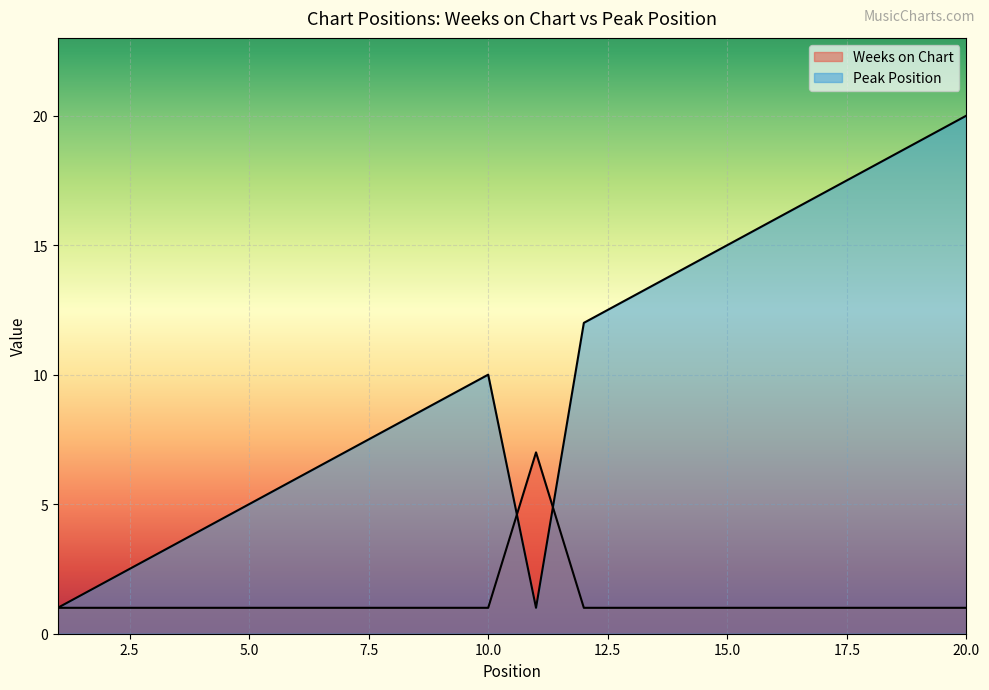

Is it true that Weeks on Chart equals 12 at 11?

False